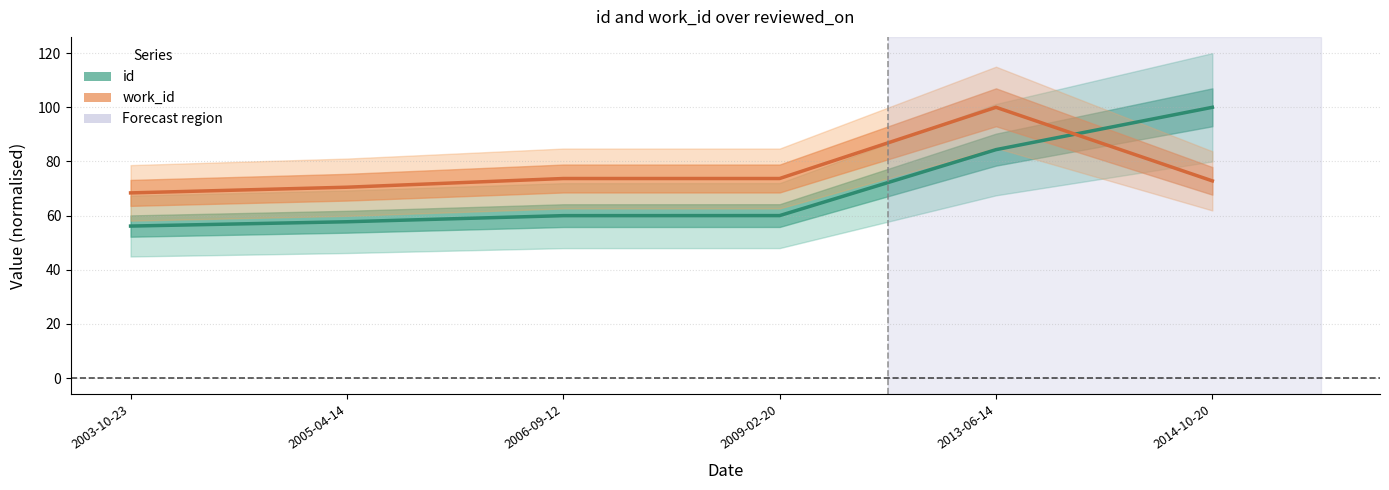

What is the value of the work_id point at the 6th from the left?

100.0